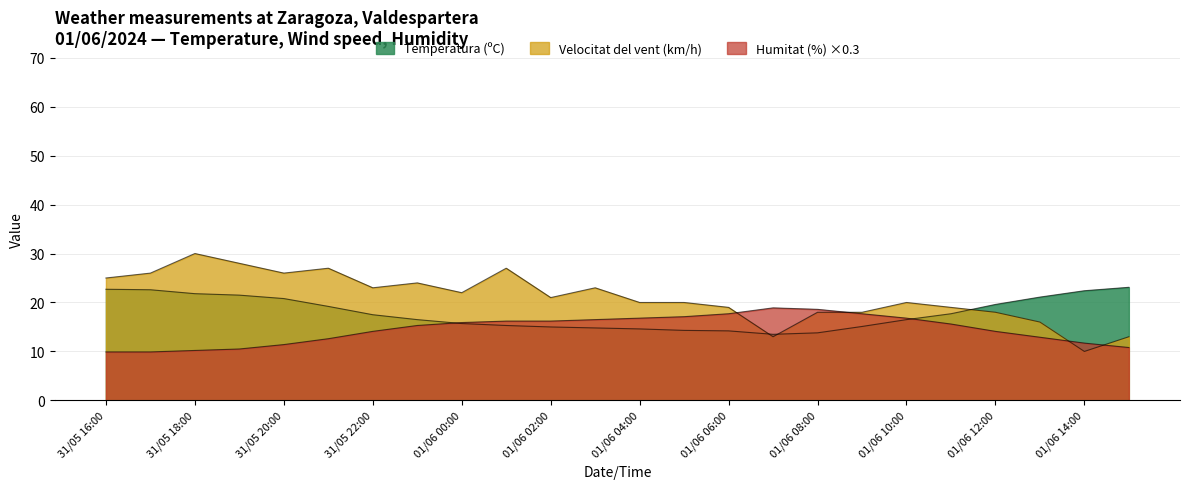

What are all the series names shown in the legend?

Temperatura (ºC), Humitat (%), Velocitat del vent (km/h)